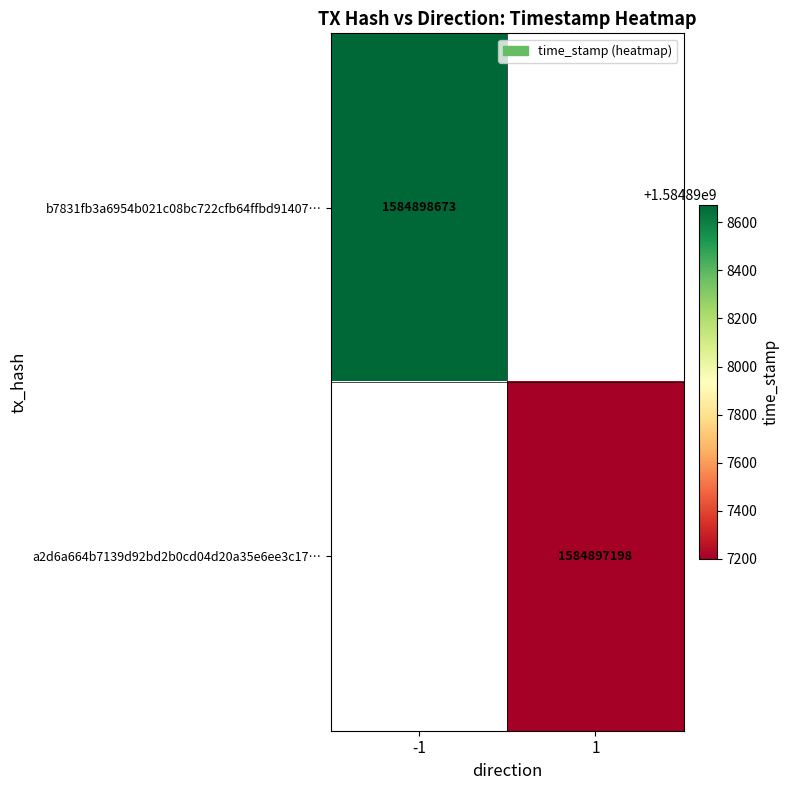

List the series in order of their overall mean, highest first.

b7831fb3a6954b021c08bc722cfb64ffbd91407, a2d6a664b7139d92bd2b0cd04d20a35e6ee3c17